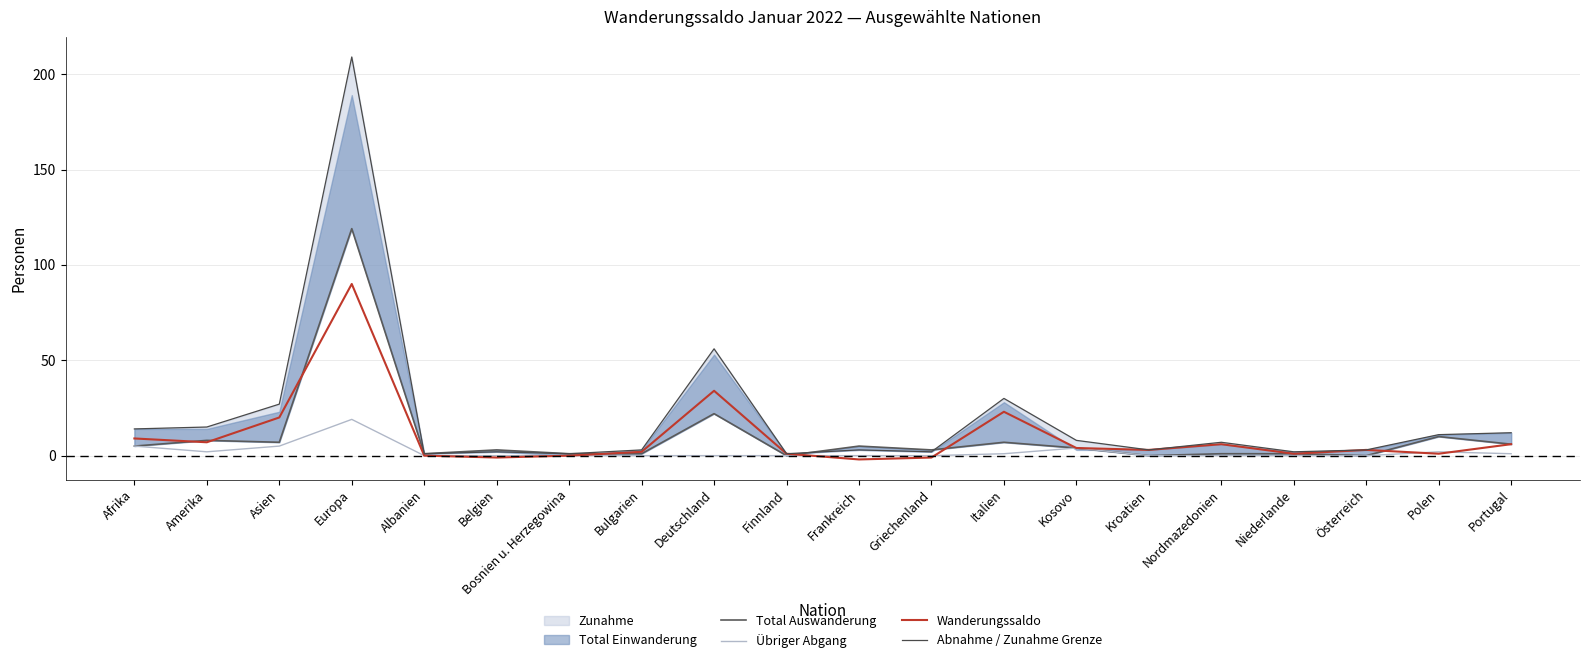

How many data points in Abnahme / Zunahme Grenze are above 7?

9